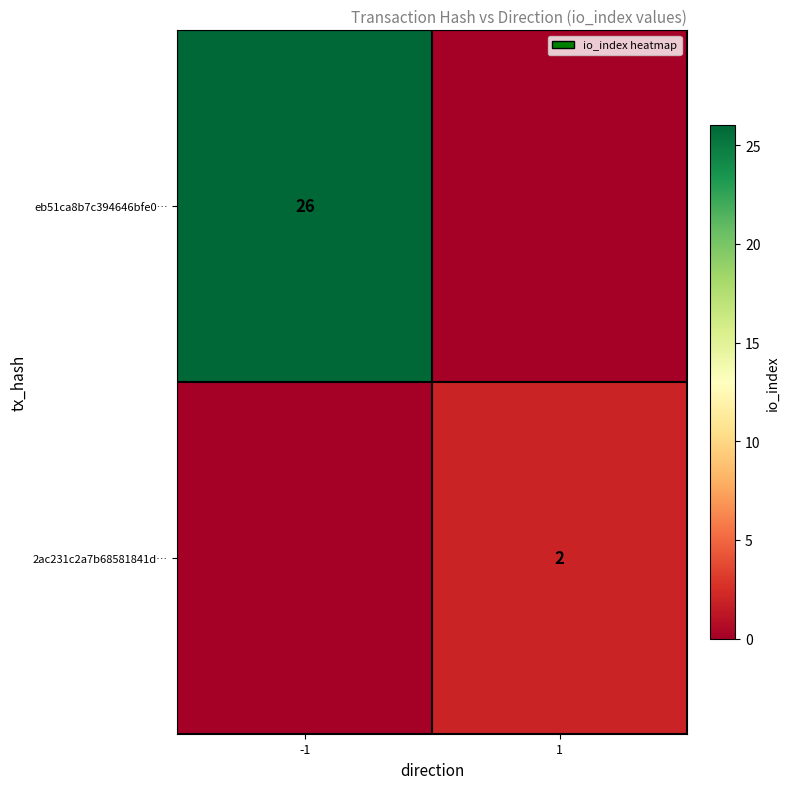

At how many categories does at least one series exceed 6?

1